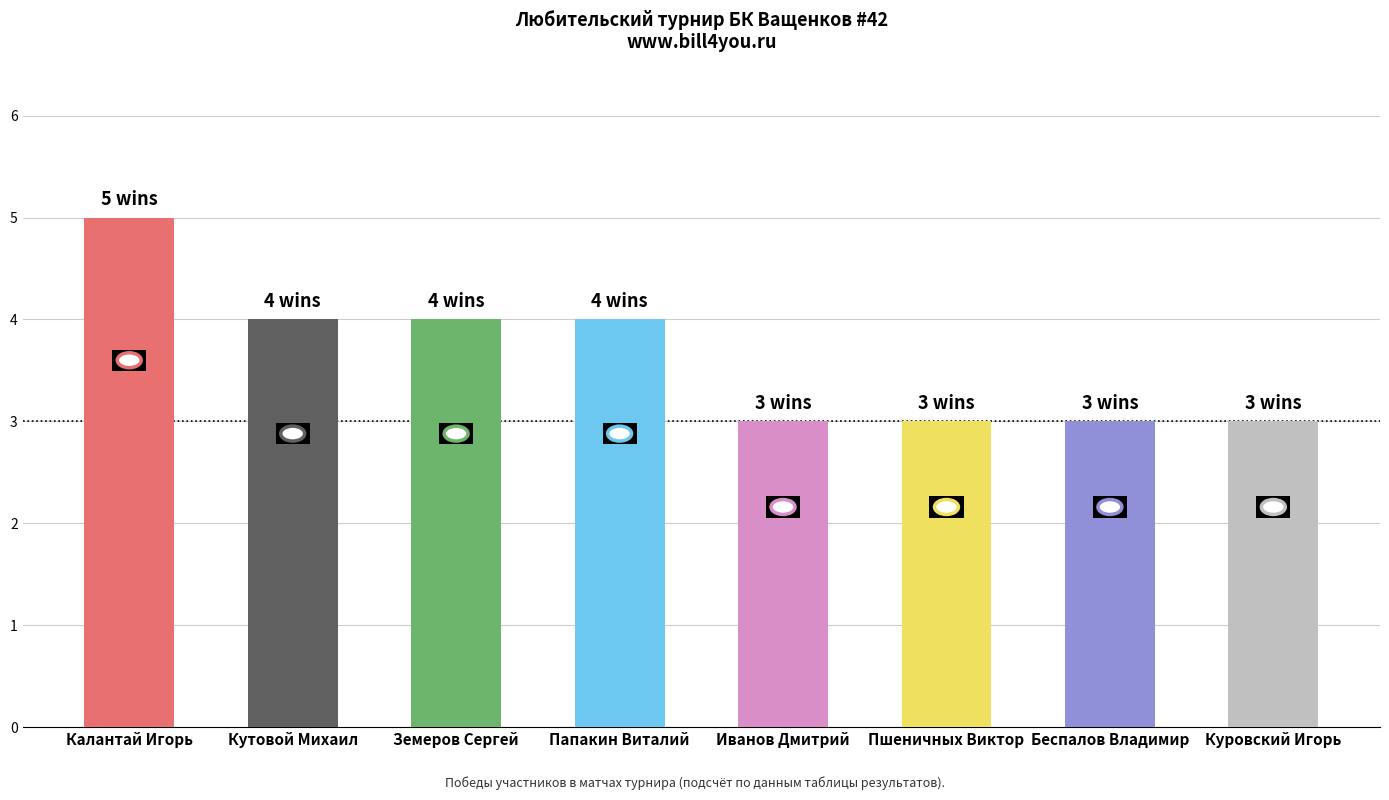

What is the minimum value shown in the chart?

3